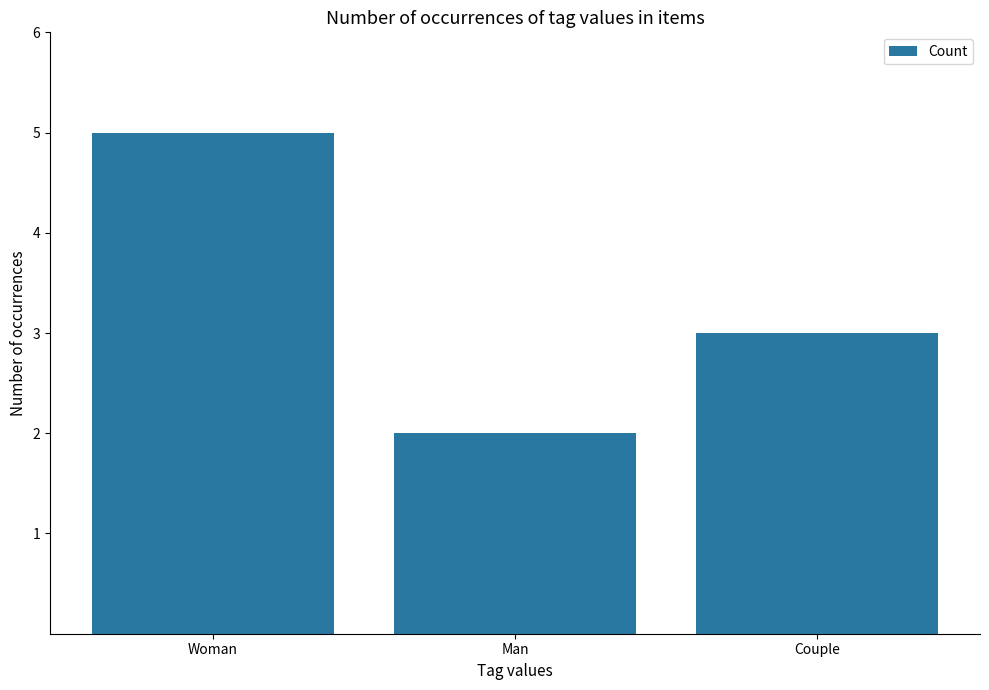

Is it true that the value at Woman is 5?

True